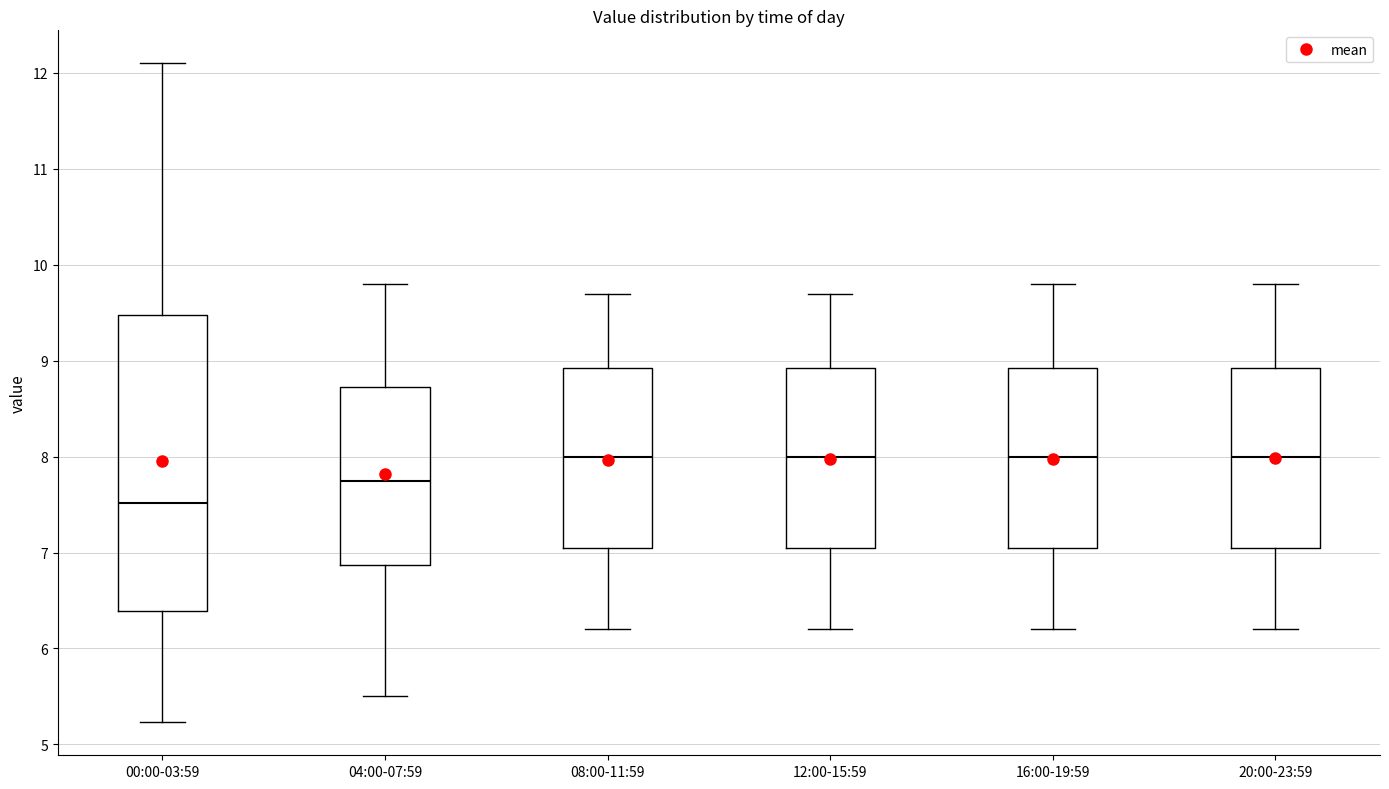

Comparing the boxes themselves (not the whiskers), which one is the tallest?

00:00-03:59